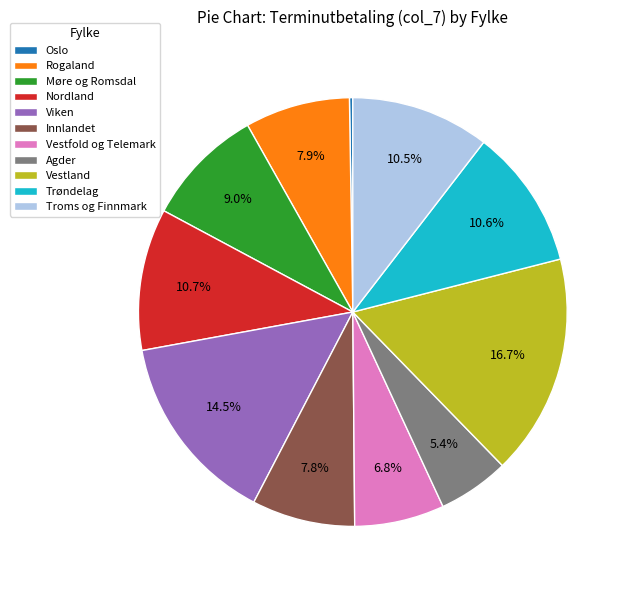

Which slice is the largest?

Vestland